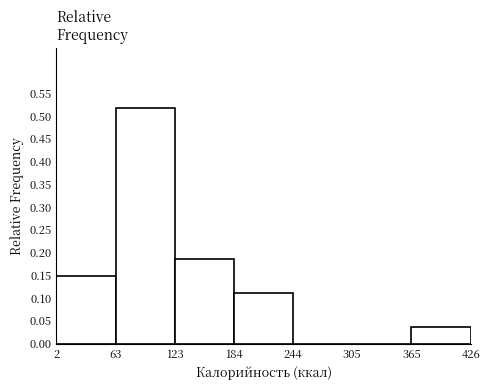

Reading left to right, transcribe this chart: for each bar, give the range it covers on the x-axis and its height. The values are not printed on the chart, so give them approximately, as read against the axis.

2 to 63: 0.150
63 to 123: 0.520
123 to 184: 0.185
184 to 244: 0.110
244 to 305: 0
305 to 365: 0
365 to 426: 0.035